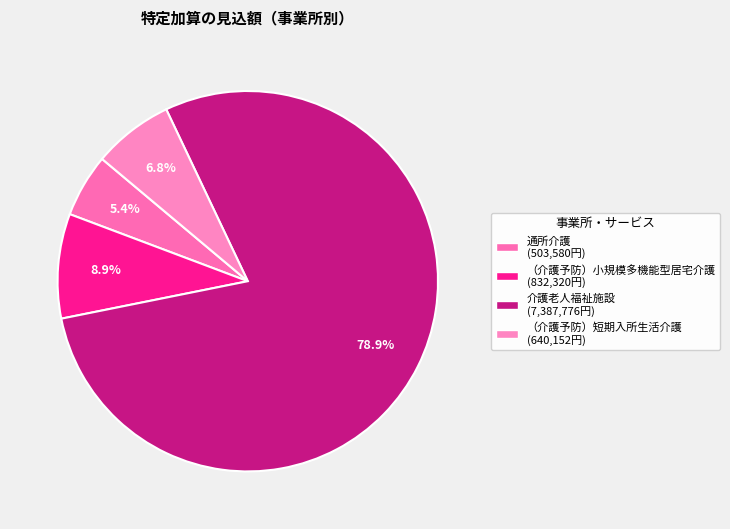

What is the largest slice in the pie chart?

介護老人福祉施設